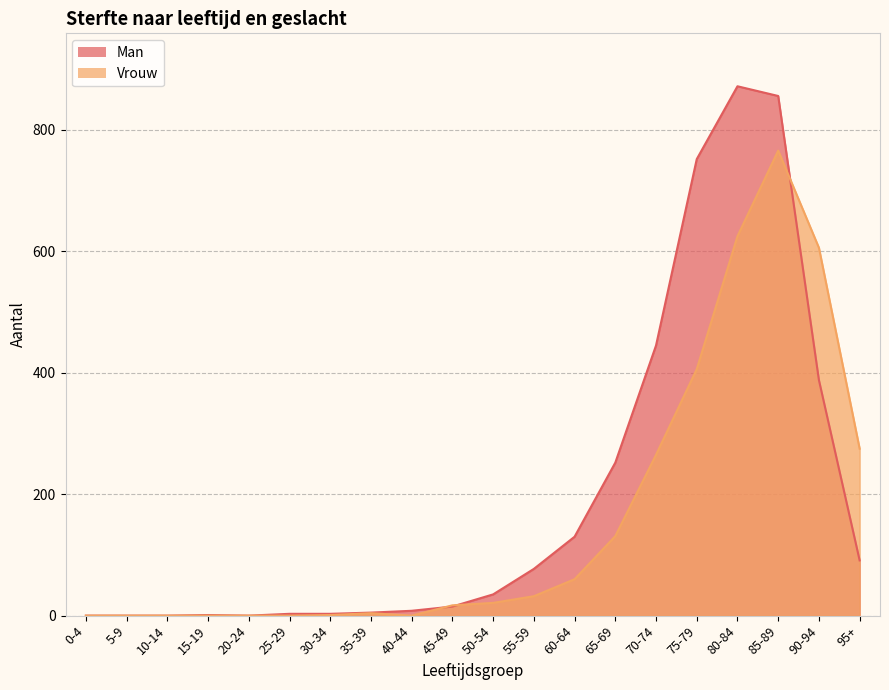

Rank the series by their maximum value, from highest to lowest.

Man, Vrouw